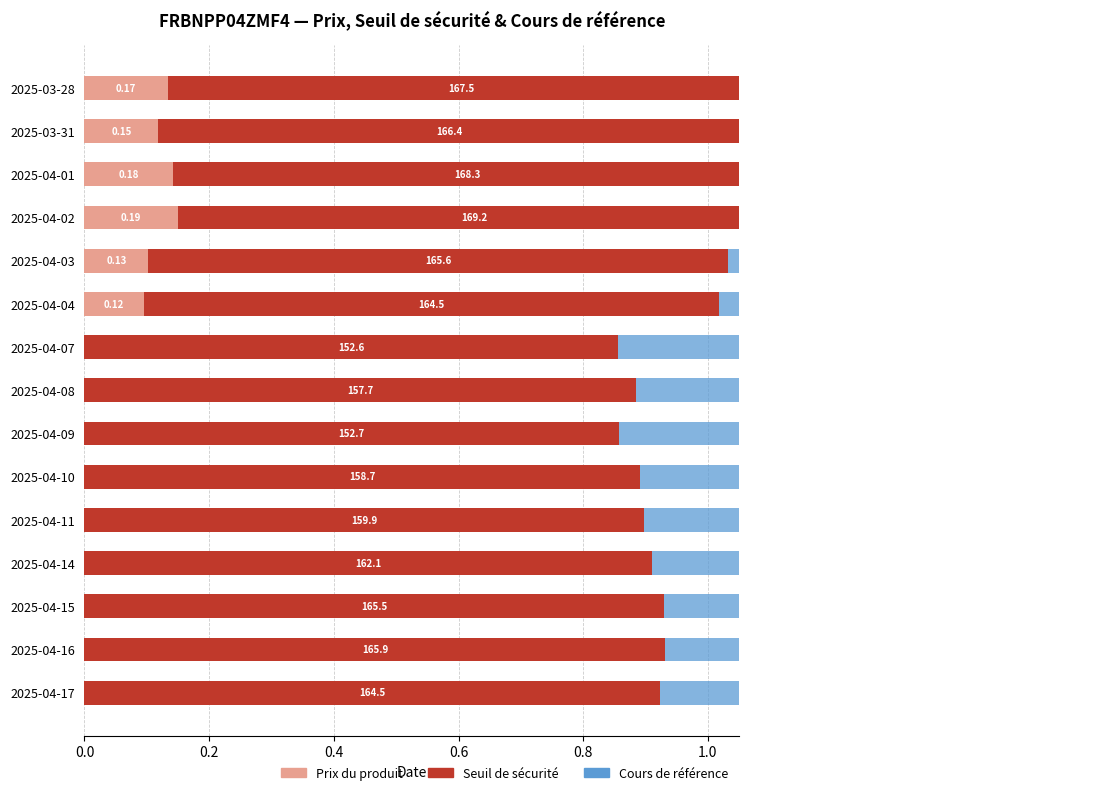

Does the chart contain any negative values?

No